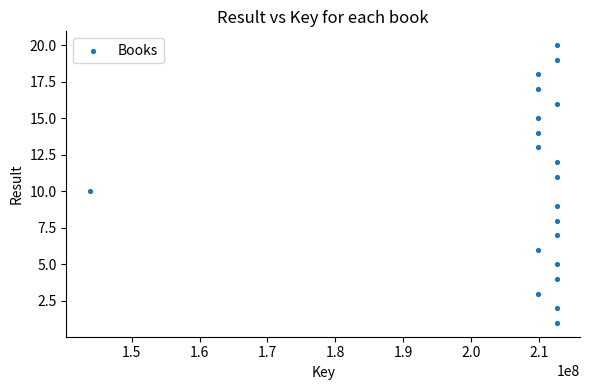

What is the range of Y values (max minus min)?

19